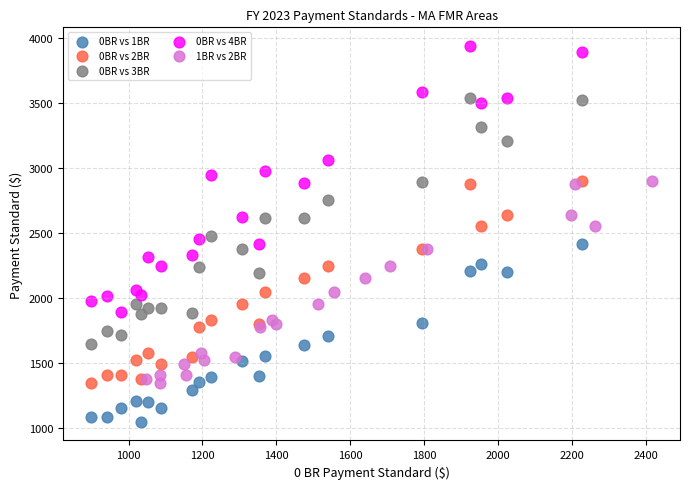

Which series contains the highest Y value?

0BR vs 4BR